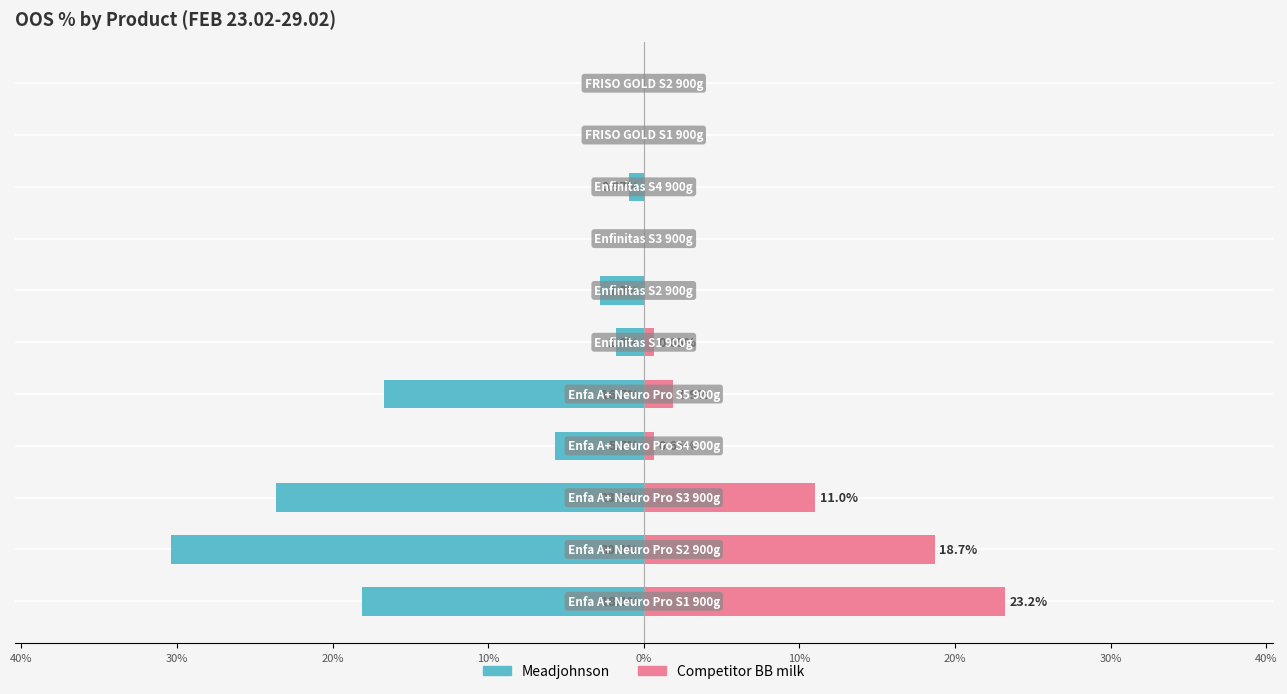

Reading left to right, what are all the values shown in this chart?

Meadjohnson: -18.1	-30.4	-23.6	-5.7	-16.7	-1.8	-2.8	0.0	-1.0	0.0	0.0
Competitor BB milk: 23.2	18.7	11.0	0.7	1.9	0.7	0.0	0.0	0.0	0.0	0.0